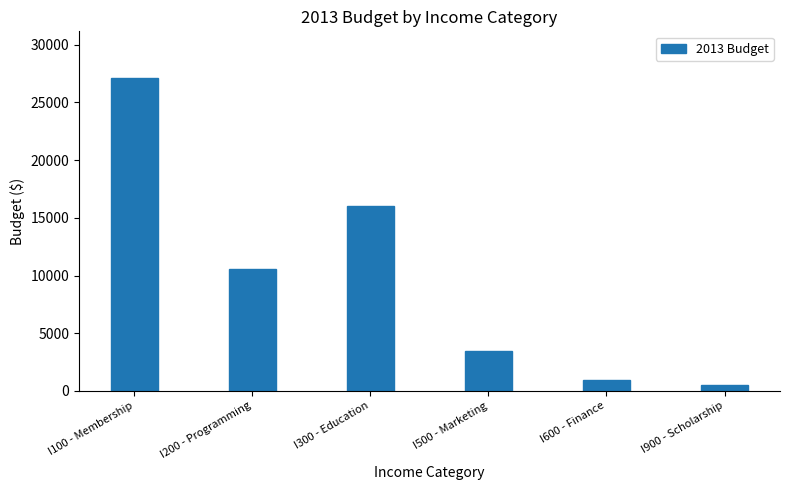

What is the change in value from I100 - Membership to I900 - Scholarship?

-26600